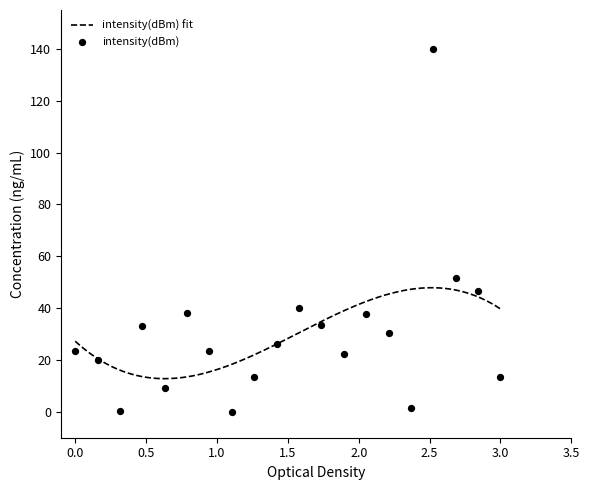

What is the change in value from 2 to 24?

+2.2